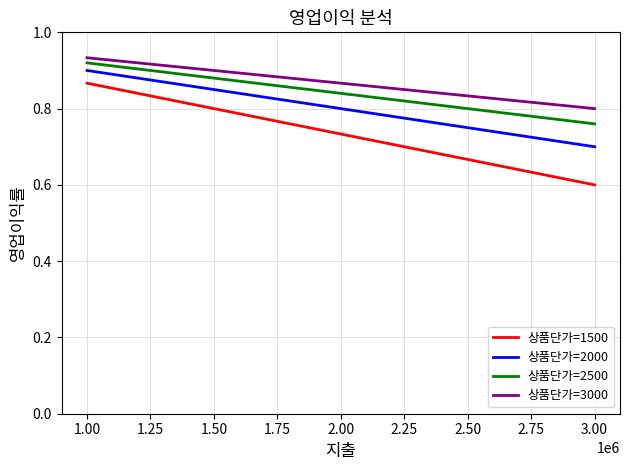

How many lines are shown in the chart?

4